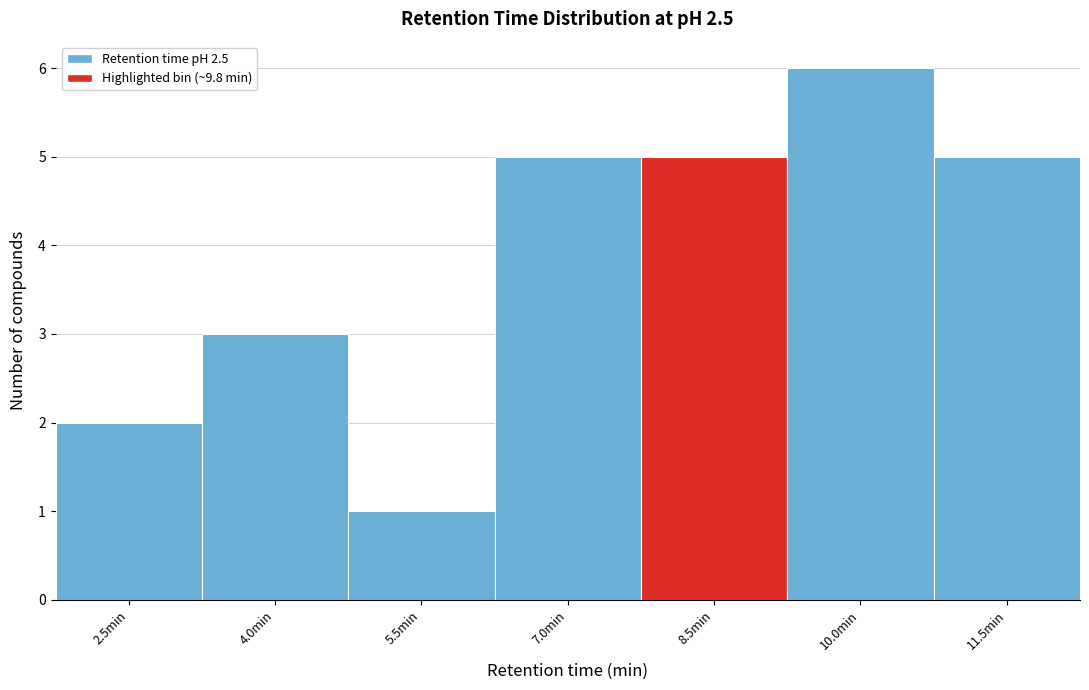

Reading right to left, extract all data points from this chart.

11.5min=5	10.0min=6	8.5min=5	7.0min=5	5.5min=1	4.0min=3	2.5min=2